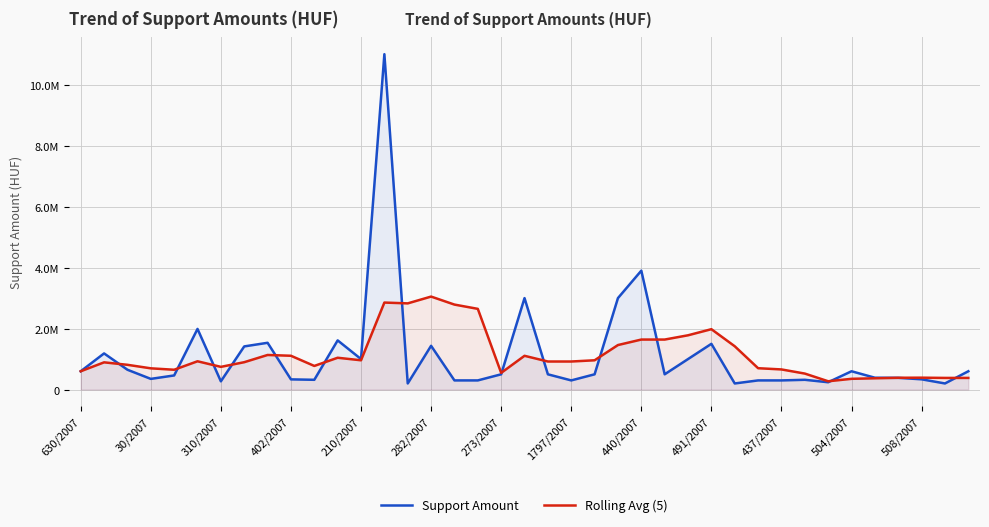

What is the maximum value for Rolling Avg (5)?

3049542.0